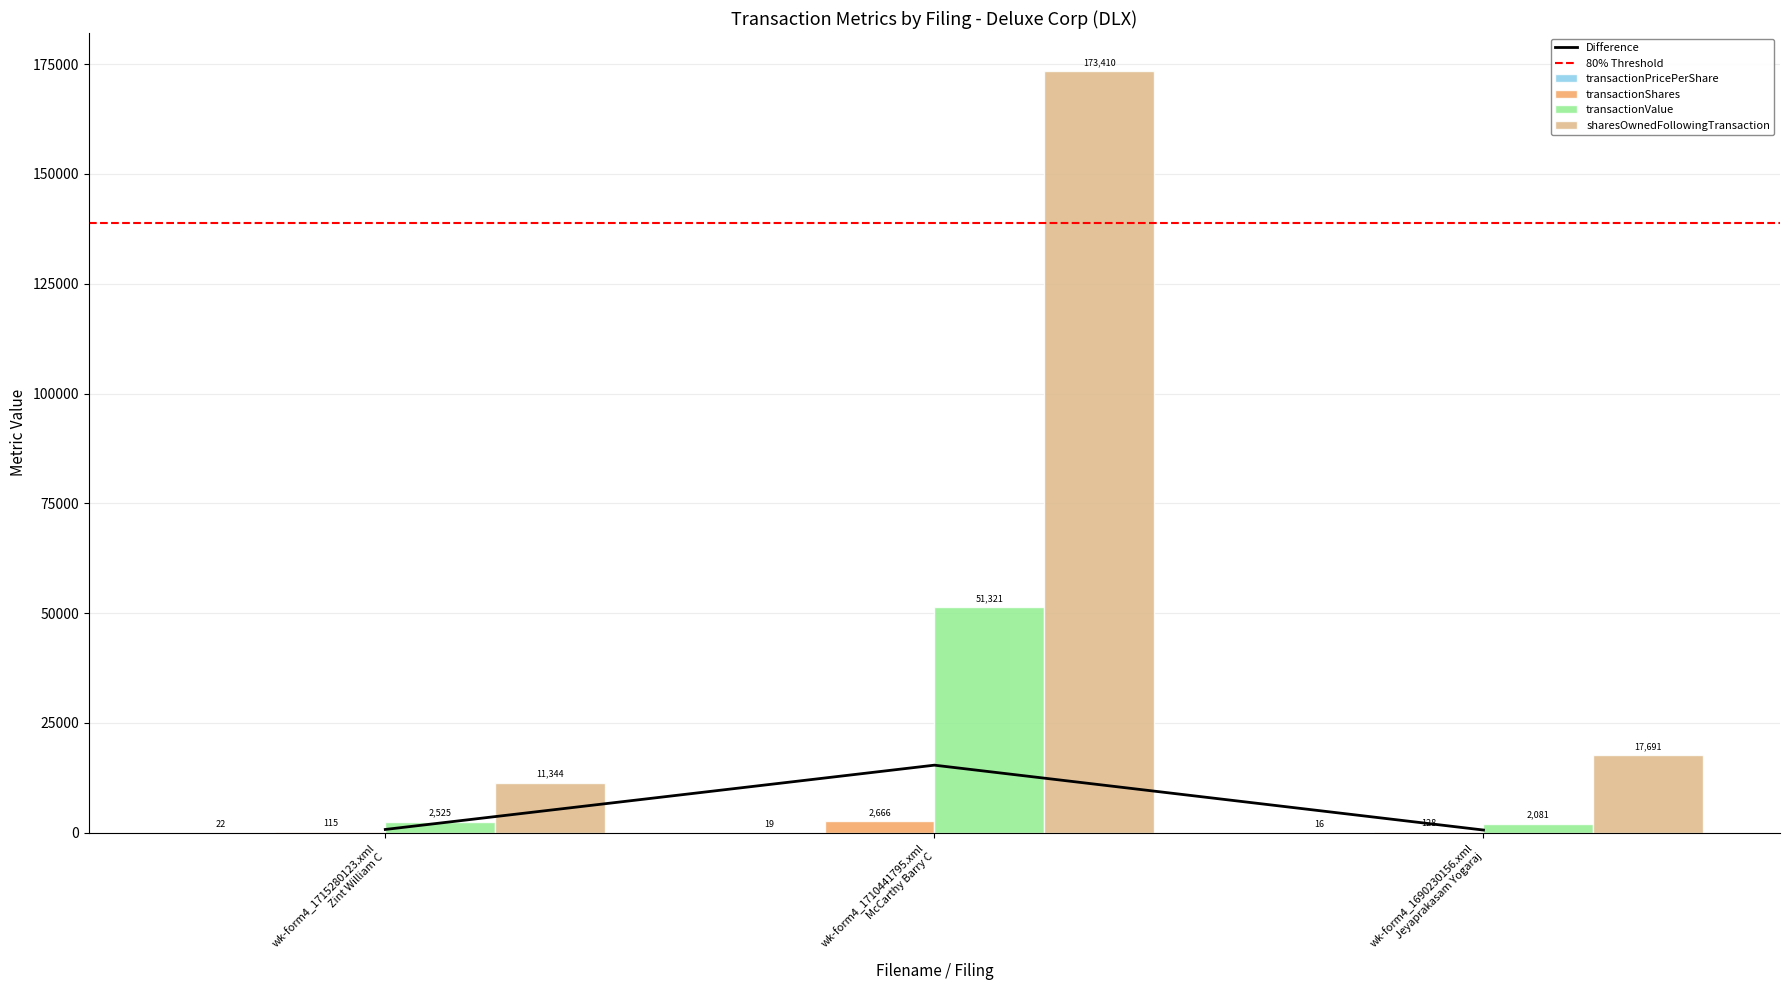

What is the highest value of the transactionShares series?

2666.0